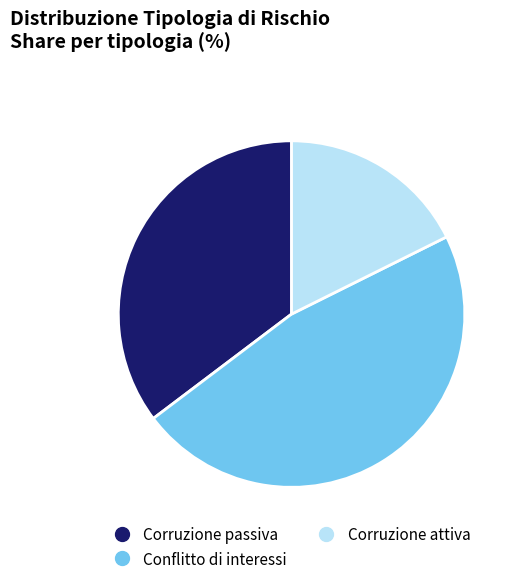

Combined, do Corruzione passiva and Conflitto di interessi account for over 50%?

Yes